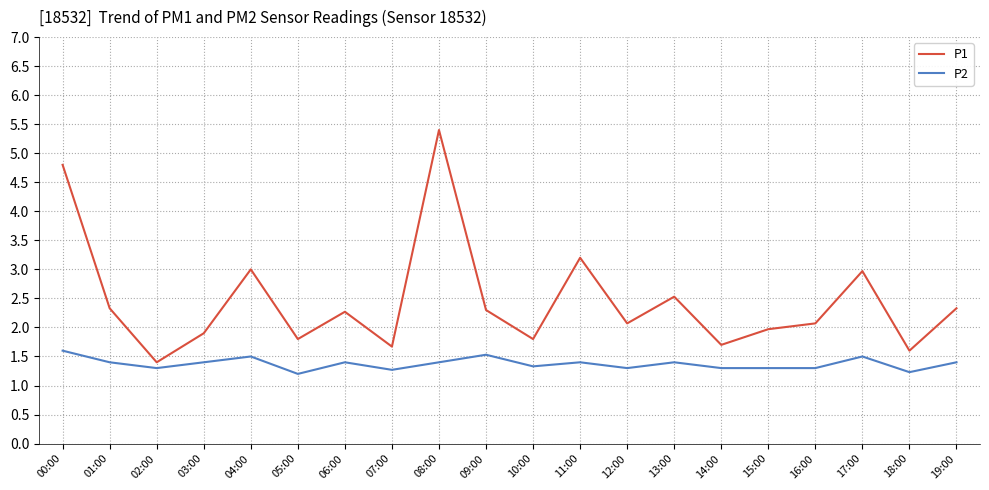

What is the difference between the highest and lowest values at 16:00?

0.8